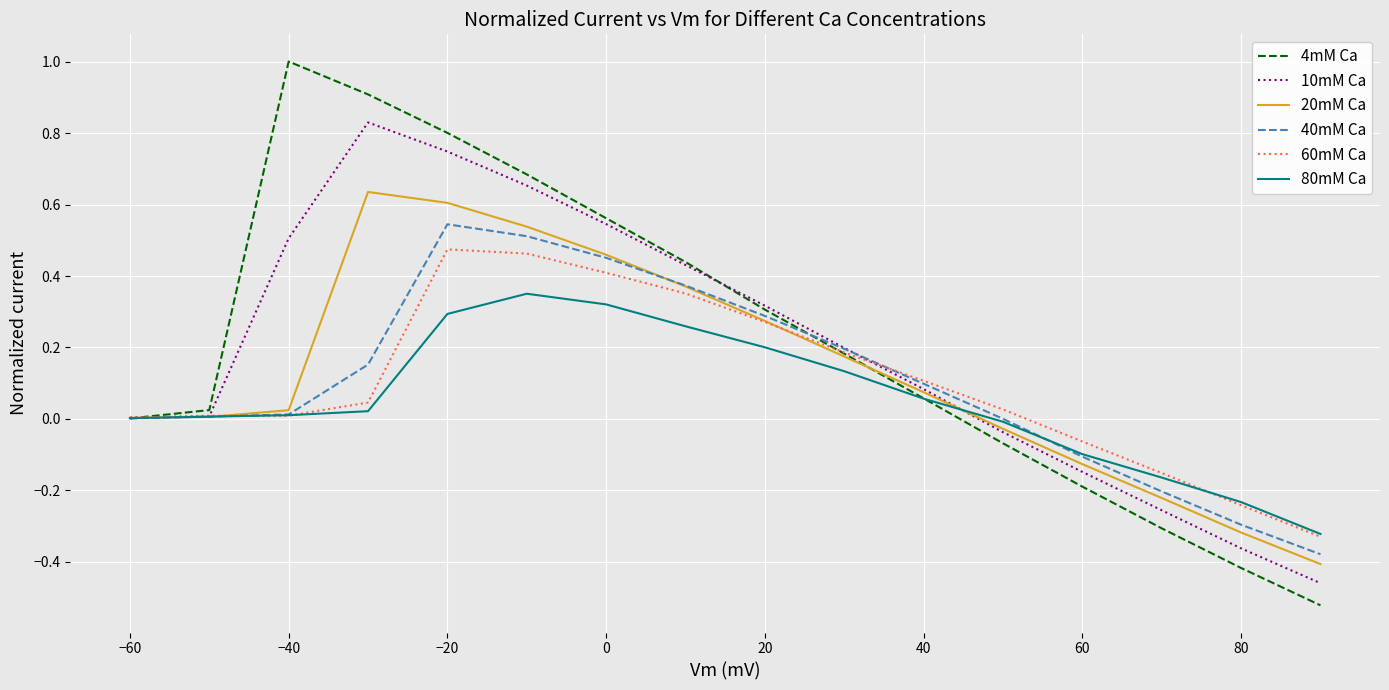

What is the maximum value shown in the chart?

1.0